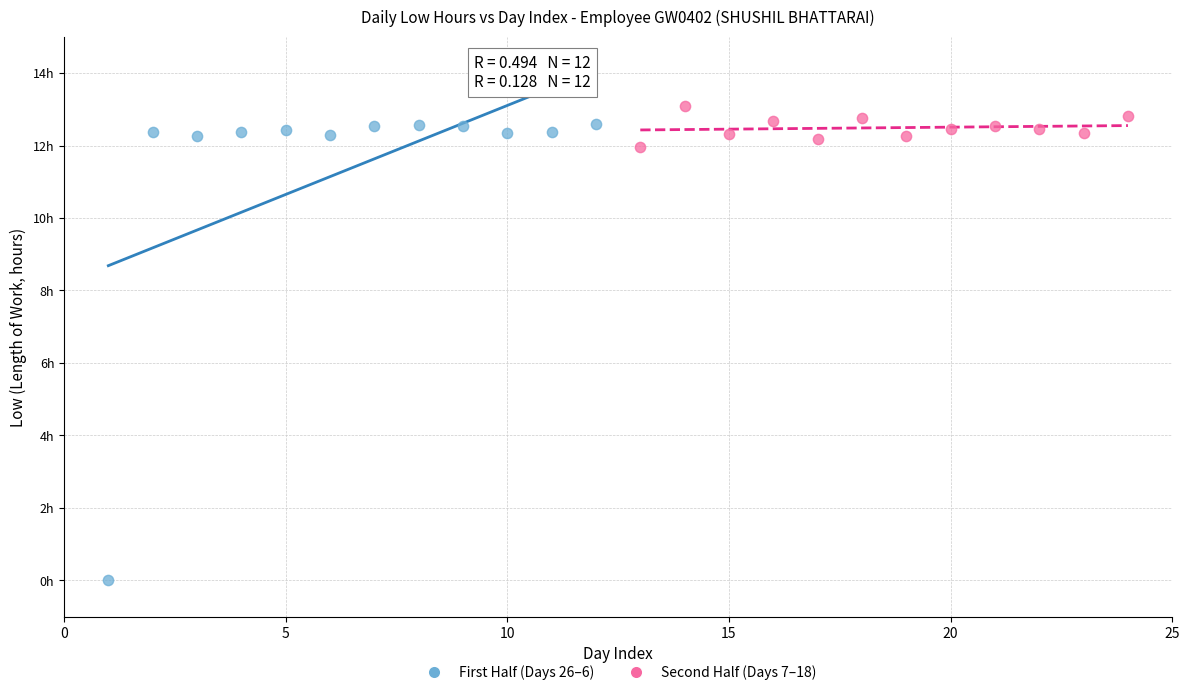

What are all the series names shown in the legend?

First Half (Days 26–6), Second Half (Days 7–18)